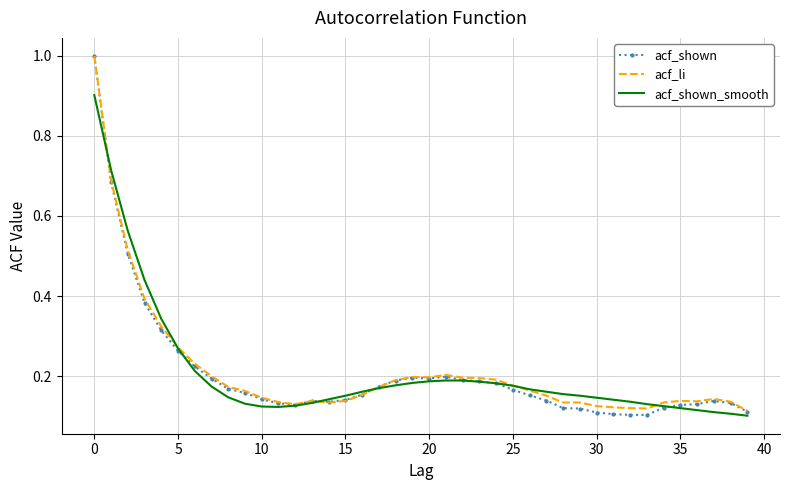

Which series has the widest spread of values?

acf_shown